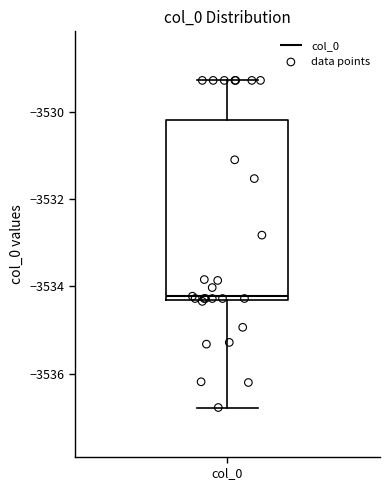

Read this box plot against the y-axis: the position of the median line, the range covered by the box, and the ends of both whiskers. The values are not printed on the chart, so give them approximately, as read against the axis.

median -3534.2, box -3534.4 to -3530.2, whiskers -3536.8 to -3529.2